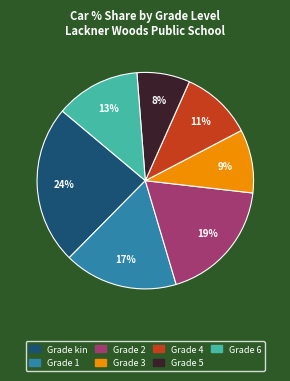

Is there a majority slice in this chart?

No